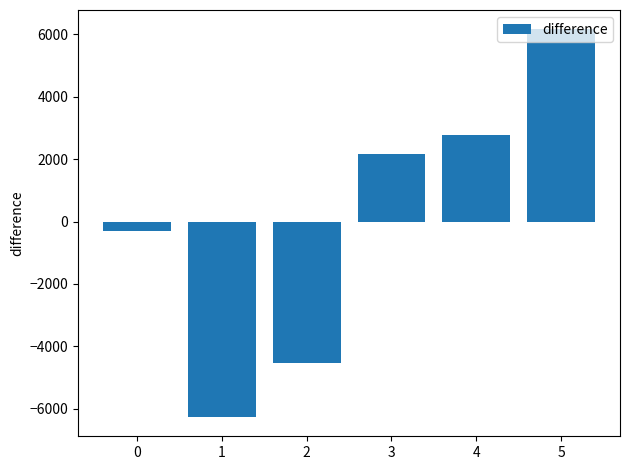

What is the value of the 4th bar from the left?

2153.8